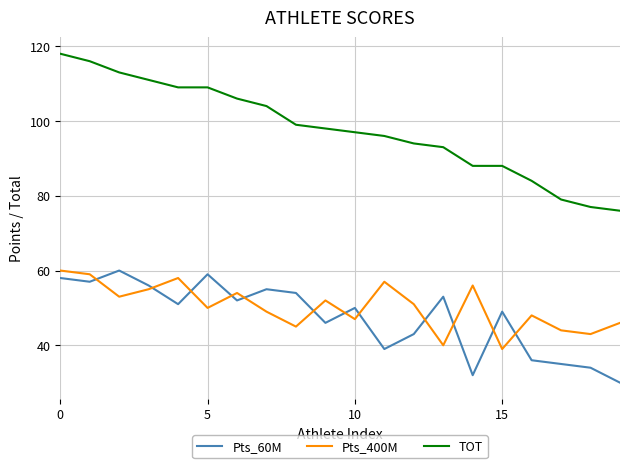

True or false: TOT and Pts_60M intersect in this chart.

False